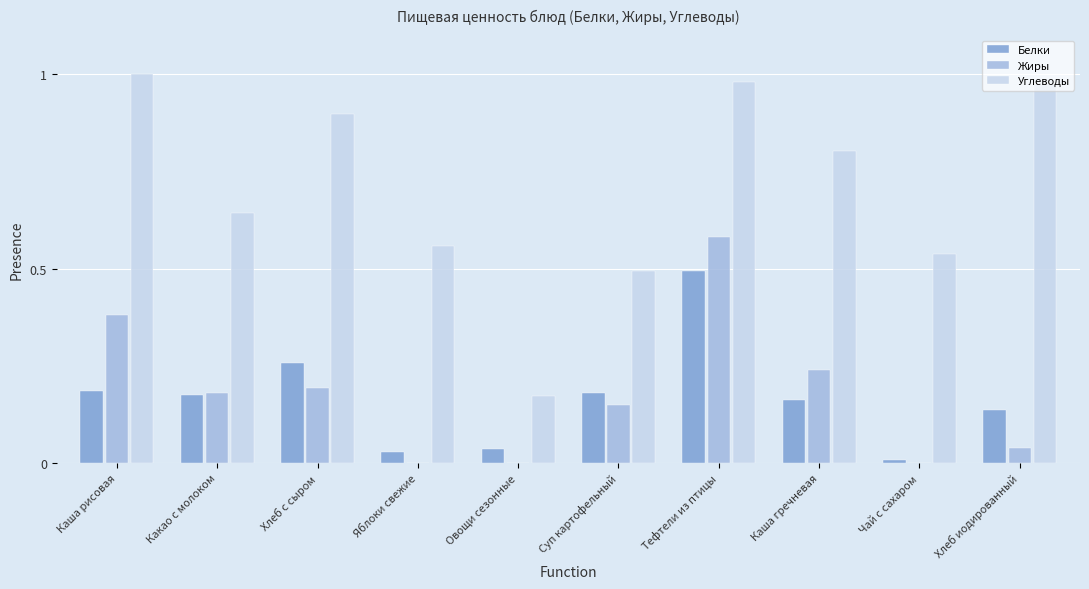

Which series has the largest range (max minus min)?

Углеводы